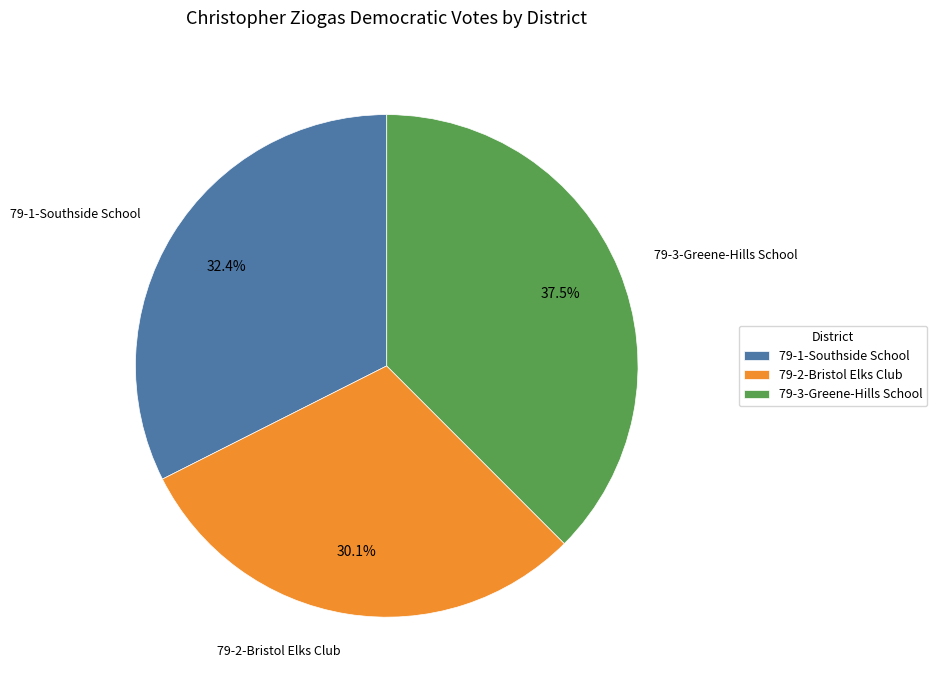

To the nearest percent, what is the difference between the 79-2-Bristol Elks Club and 79-3-Greene-Hills School slice percentages?

7%